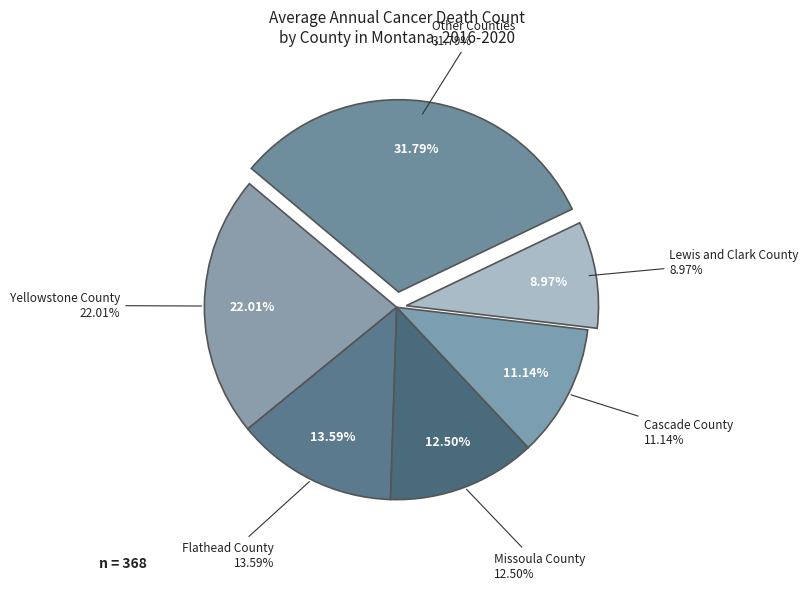

Is Sanders County the majority of the pie?

No